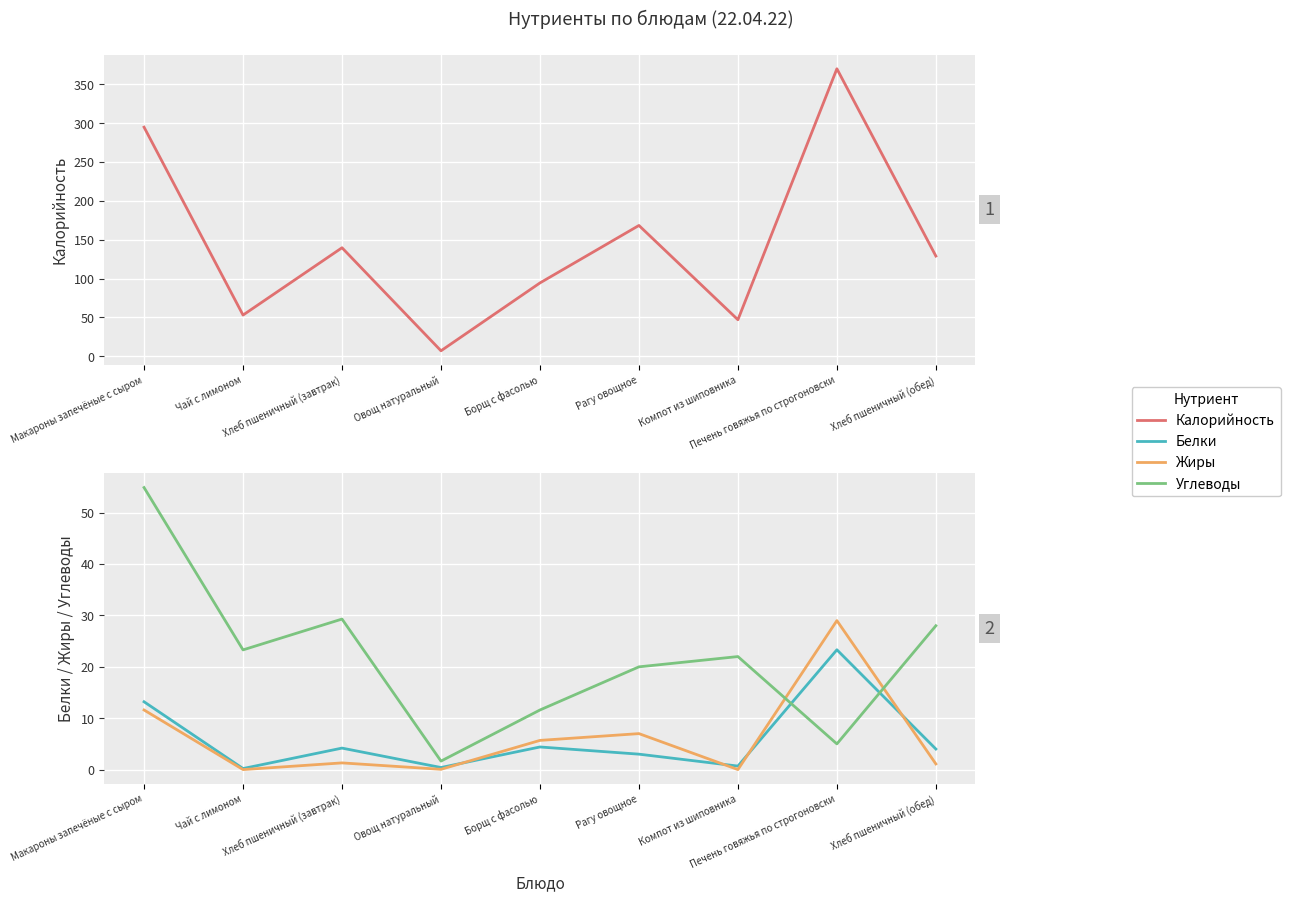

What is the label of the 8th point from the right?

Чай с лимоном